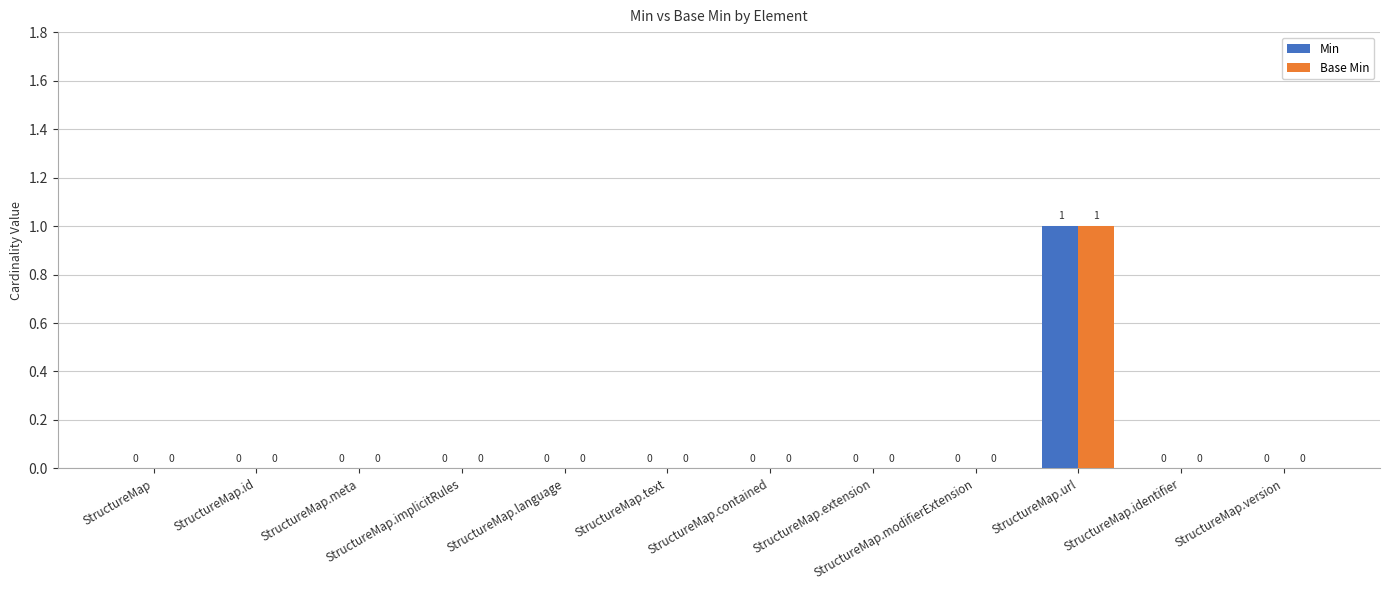

How many data points does each series have?

12